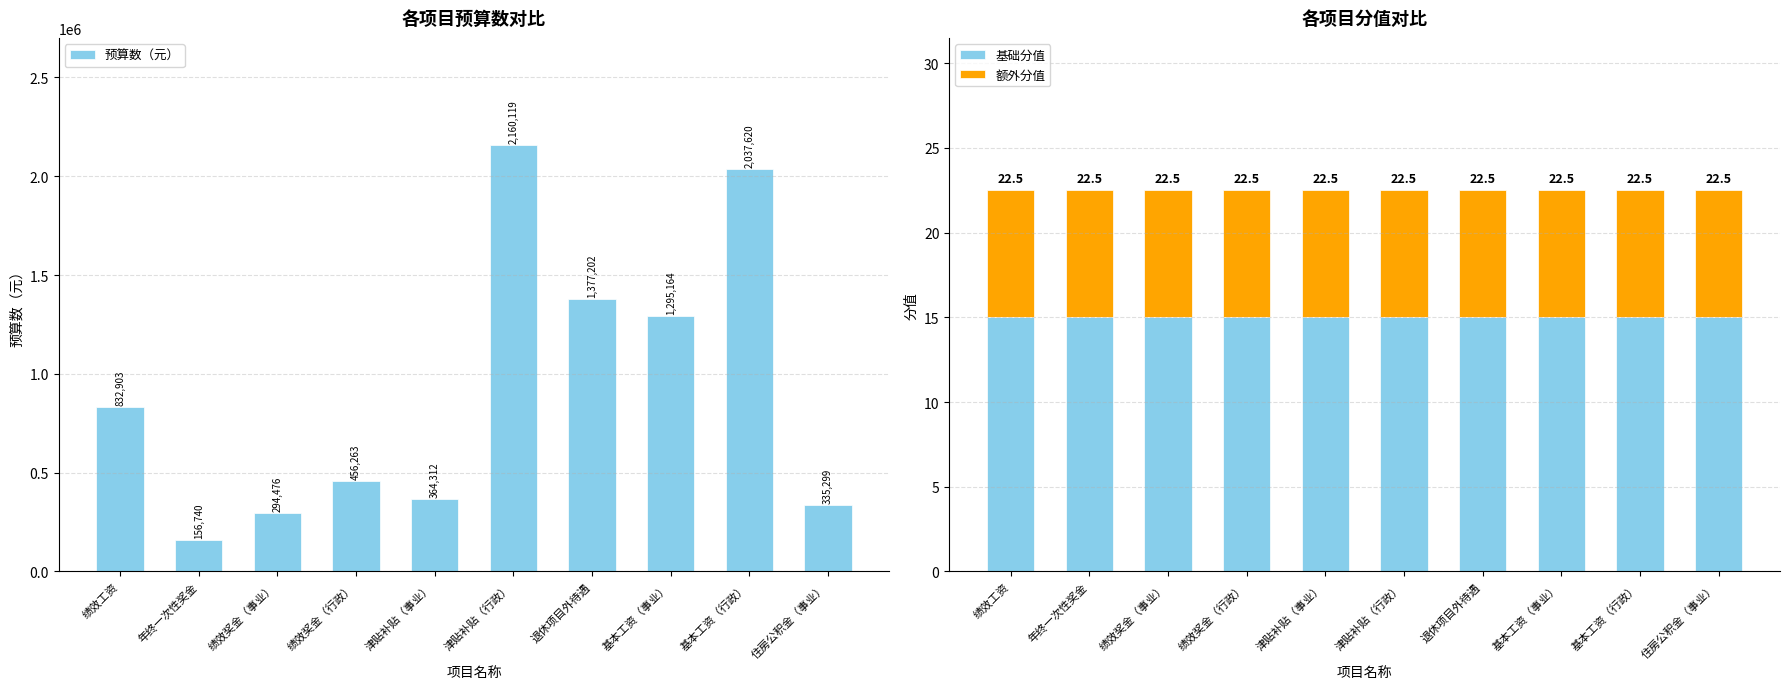

Is it true that 额外分值 equals 13.1 at 基本工资（事业）?

False